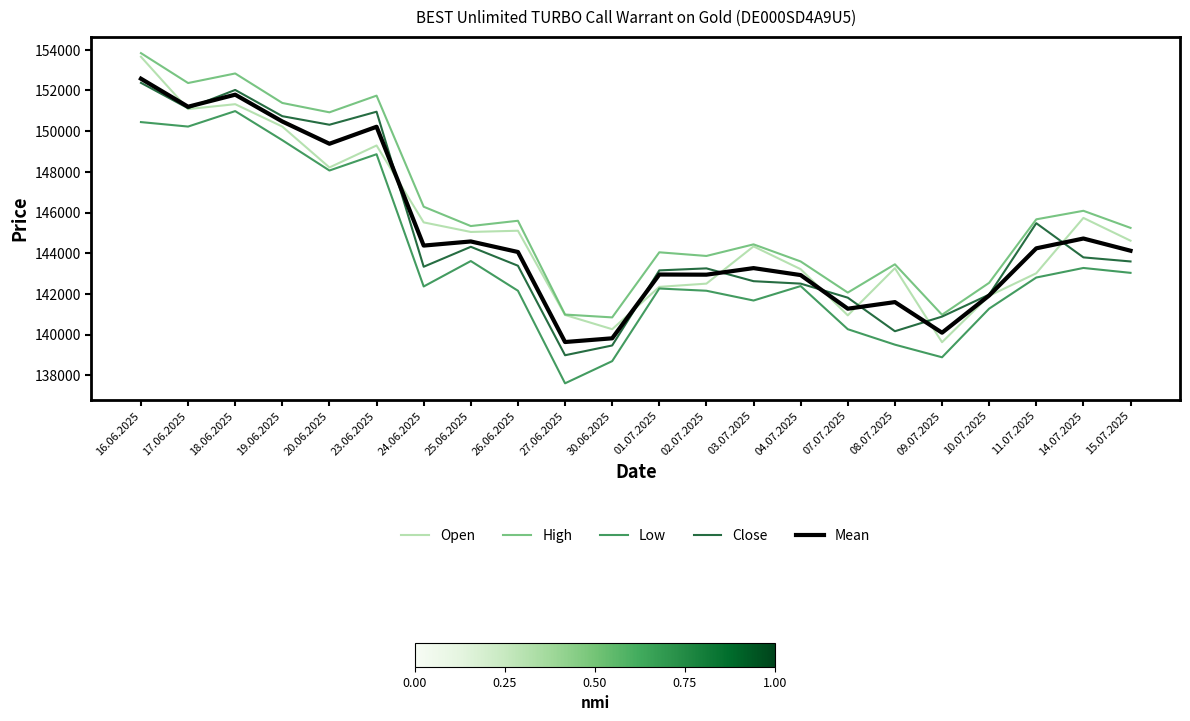

At which category does the chart reach its peak across all series?

16.06.2025